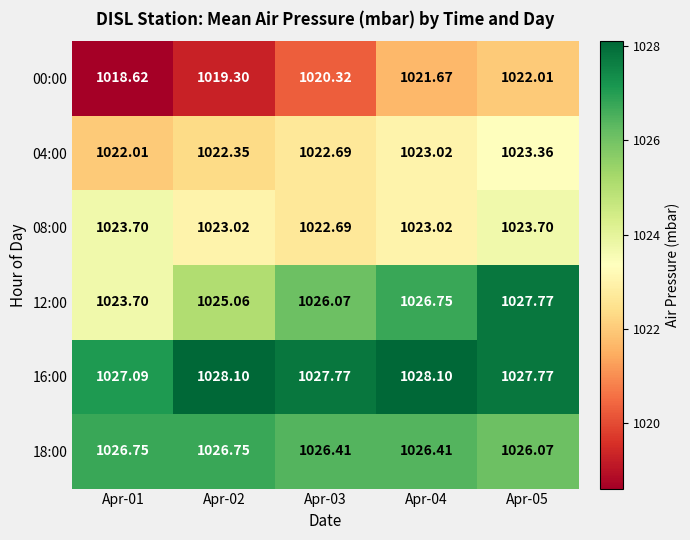

Which series has the largest total across all categories?

16:00